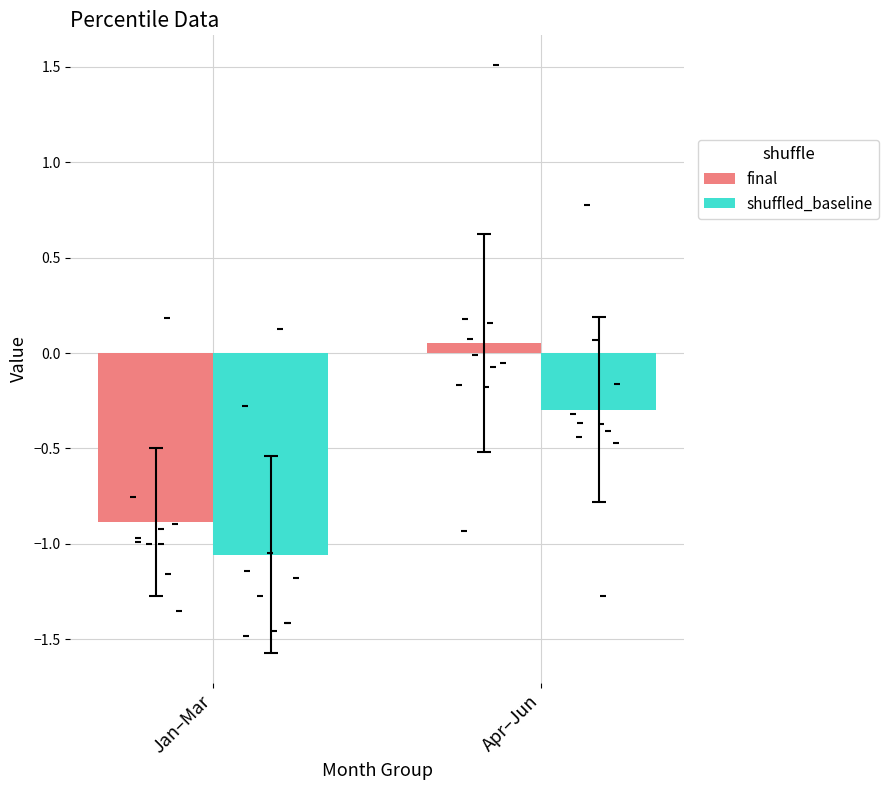

At how many categories does at least one series exceed 0?

1